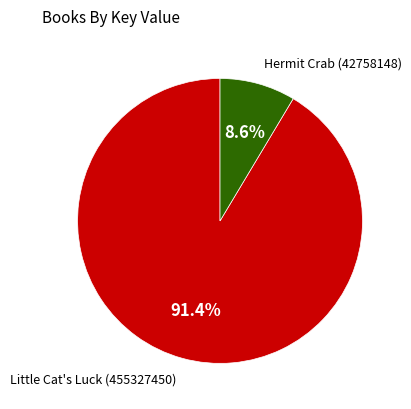

What percentage do Hermit Crab (42758148) and Little Cat's Luck (455327450) together represent?

100.0%